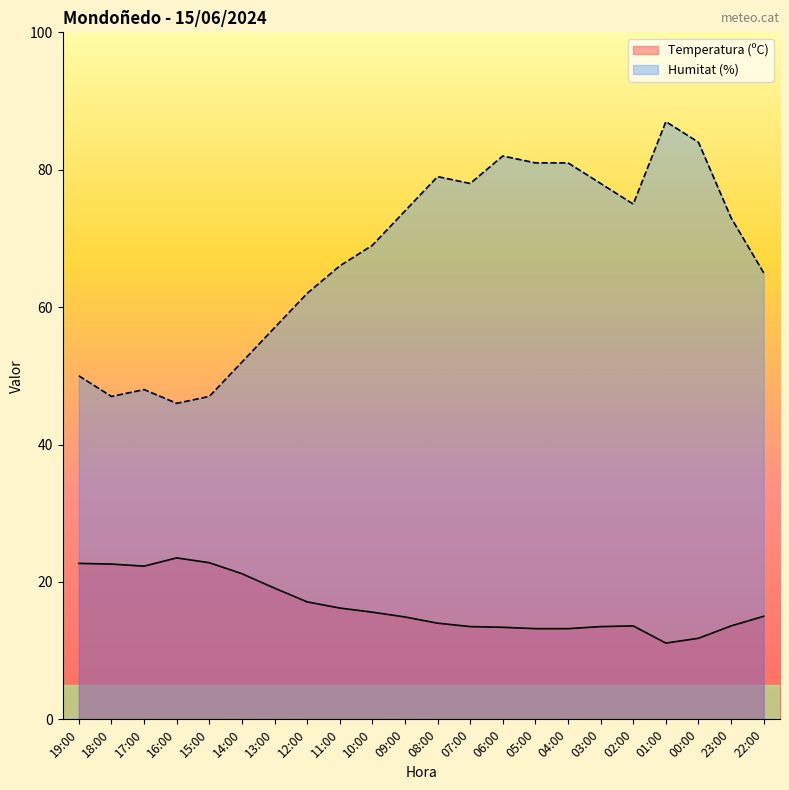

Does the chart display data point markers on the line(s)?

No